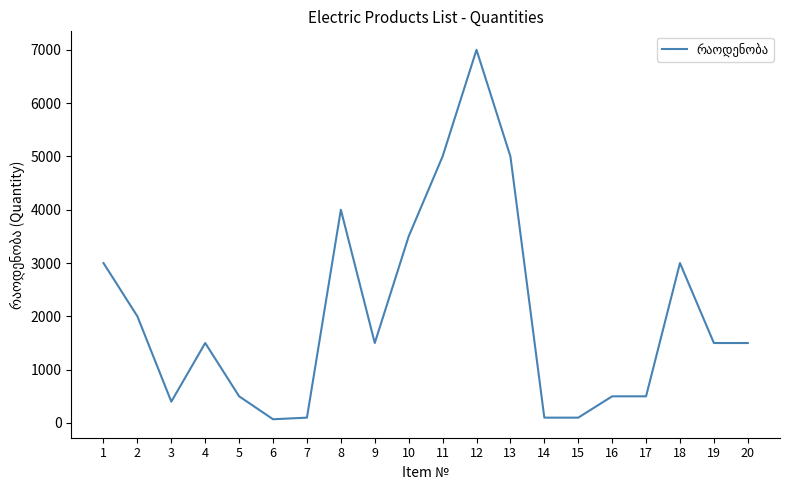

Does the chart have visible grid lines?

No